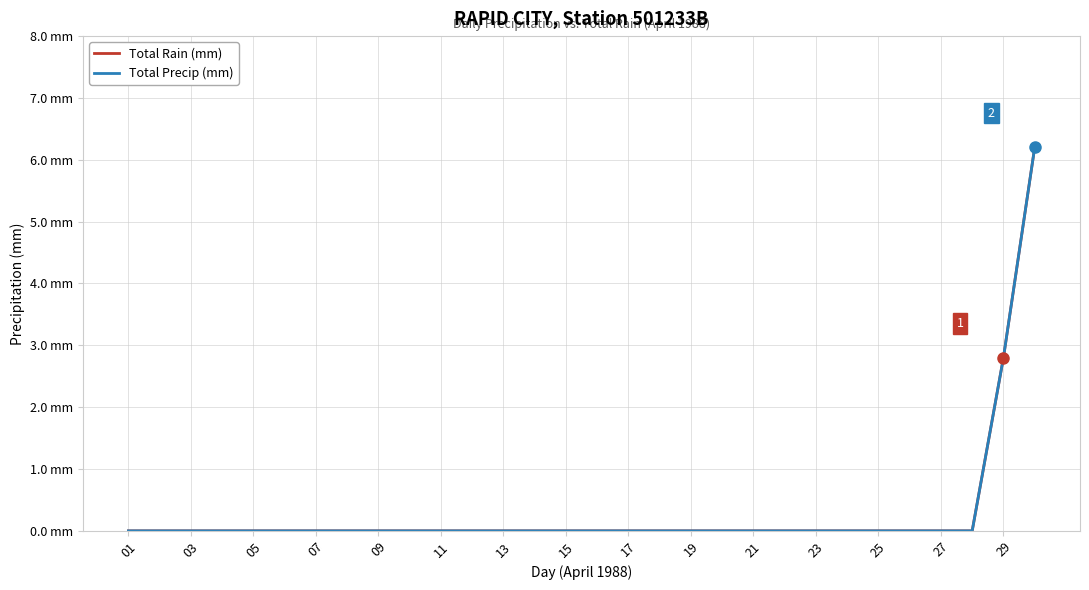

Is this an area chart (filled region under the line)?

No